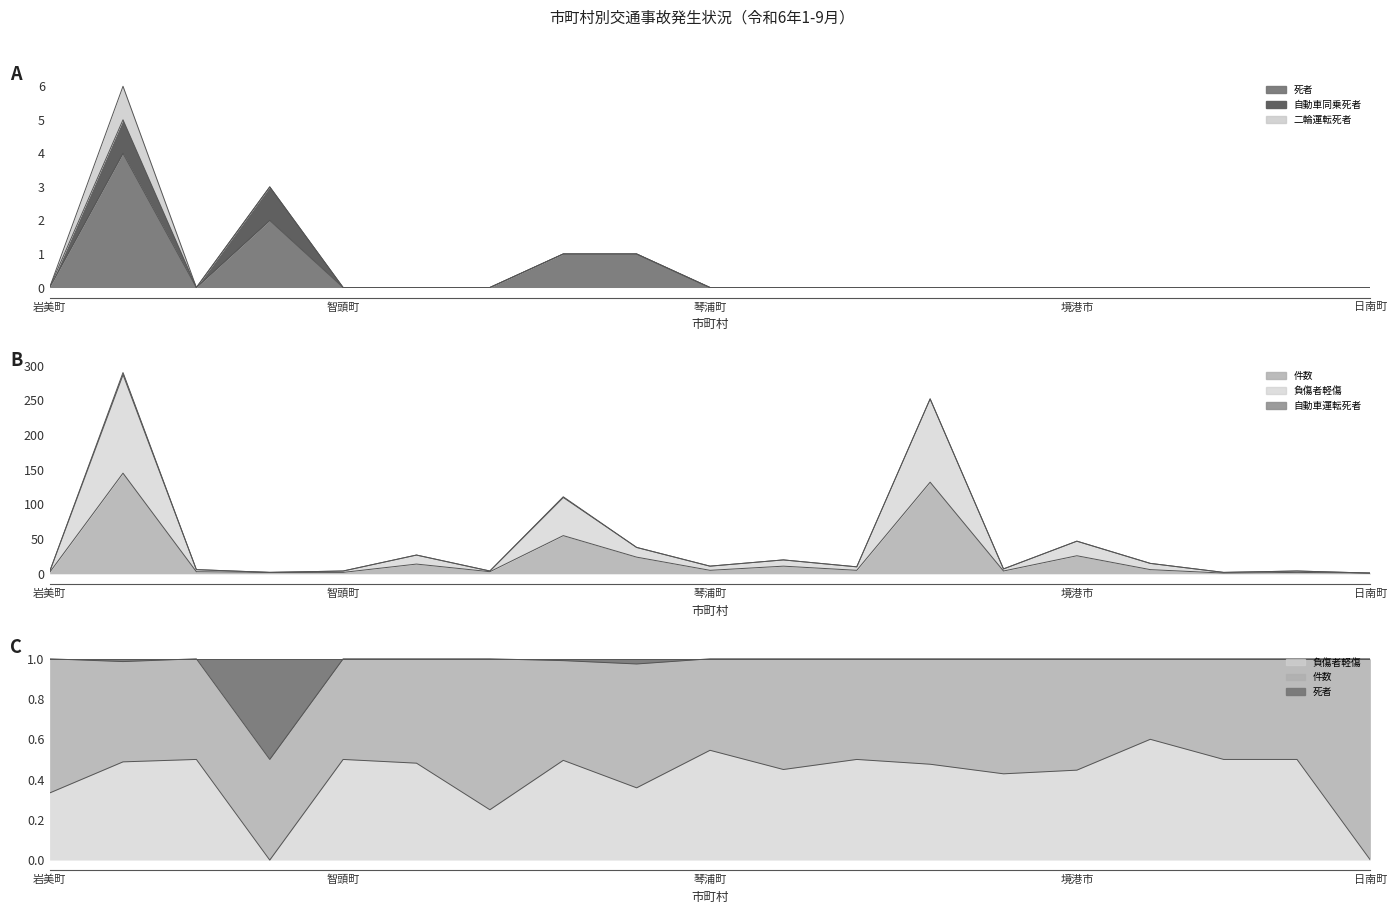

Which category has the highest value in the 死者(col_4) series?

鳥取市